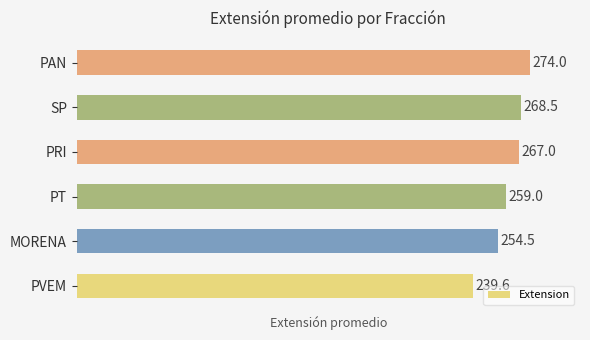

At which label is the value closest to 256?

MORENA